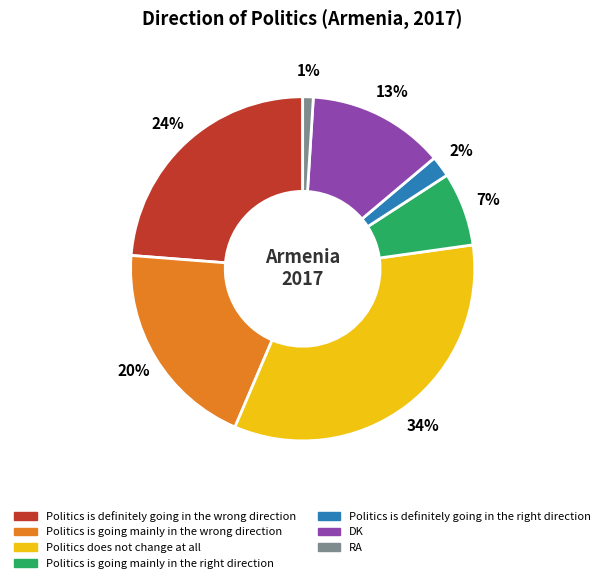

Is there any slice that represents more than half of the pie?

No